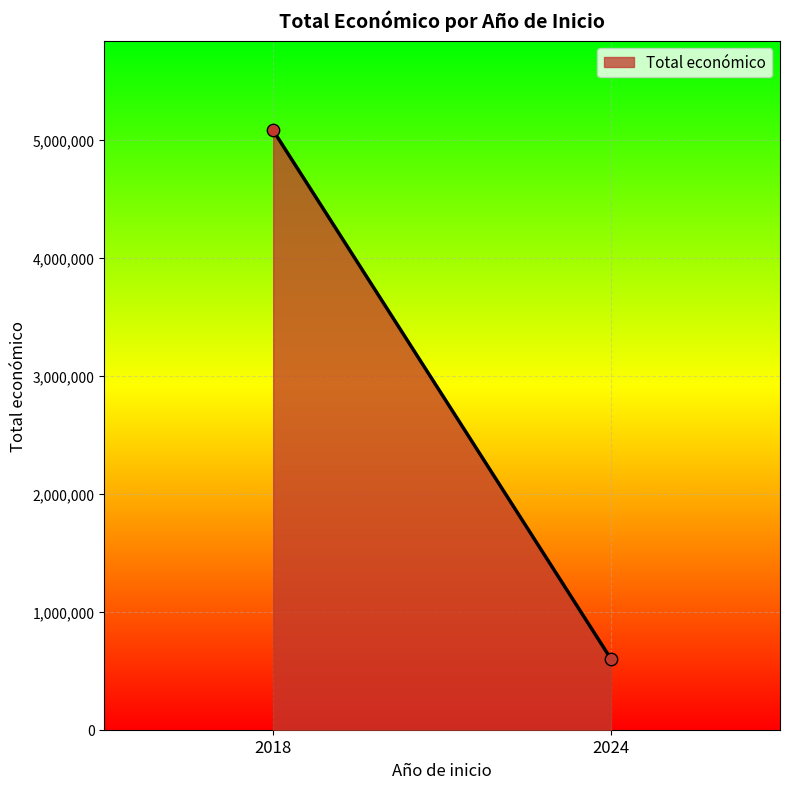

What is the range of Y values (max minus min)?

4479336